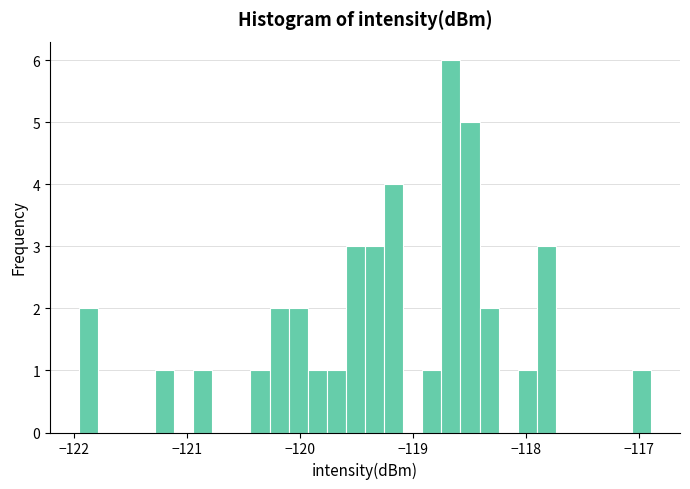

Read against the x-axis, roughly where is the centre of the tallest bar?

-118.7